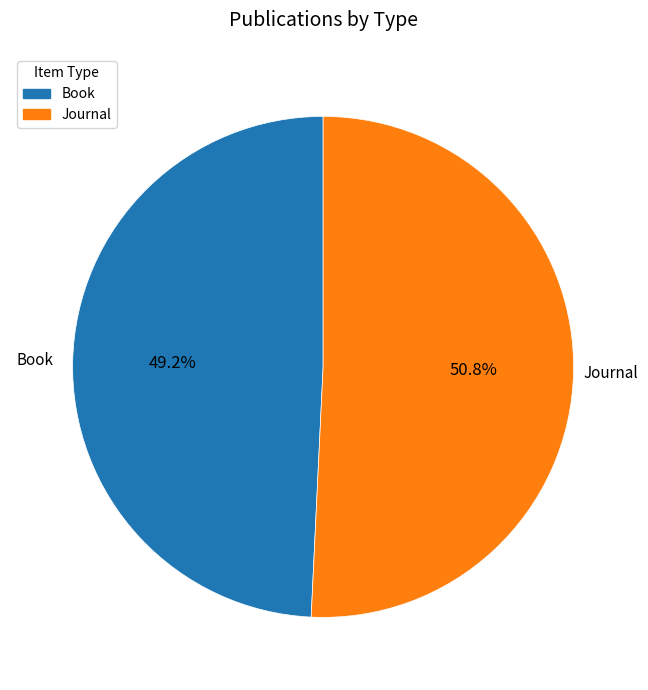

The Book slice represents 49% of the pie. True or false?

True